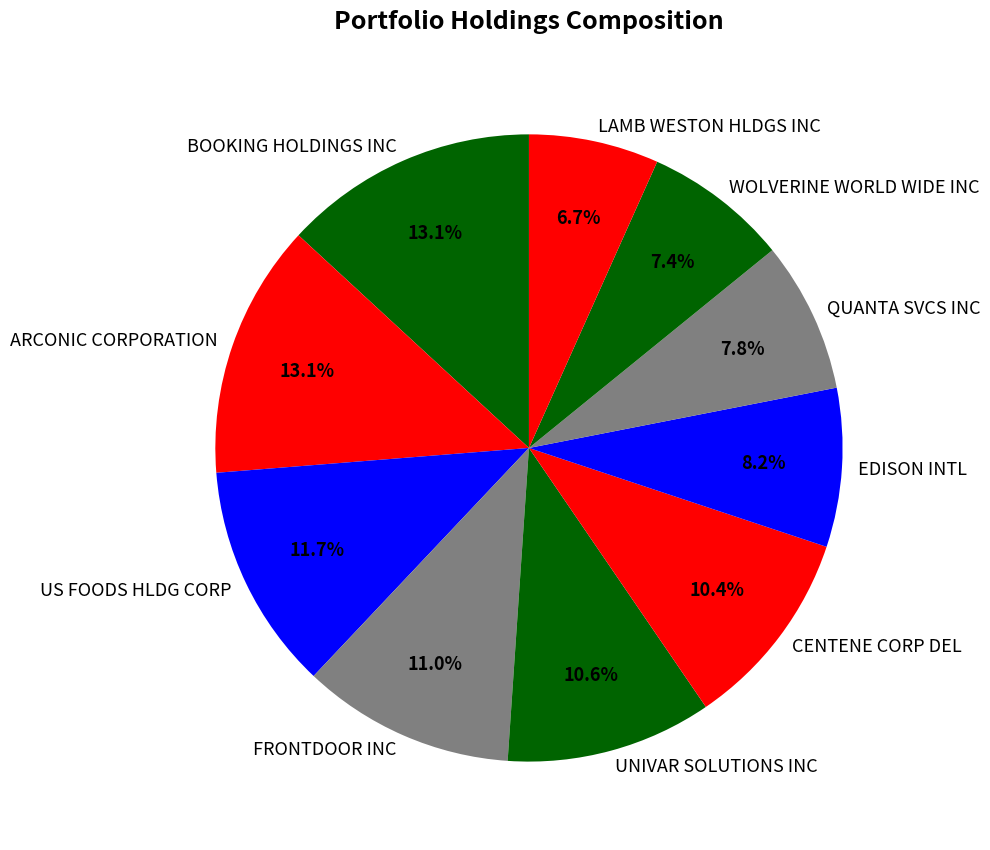

Is there a majority slice in this chart?

No